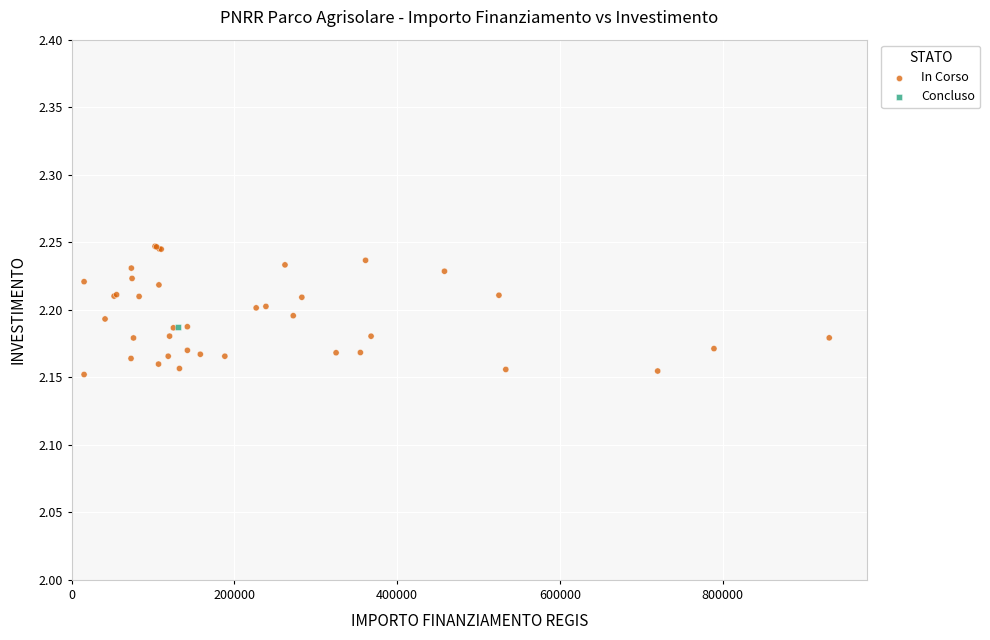

What are all the series names shown in the legend?

In Corso, Concluso